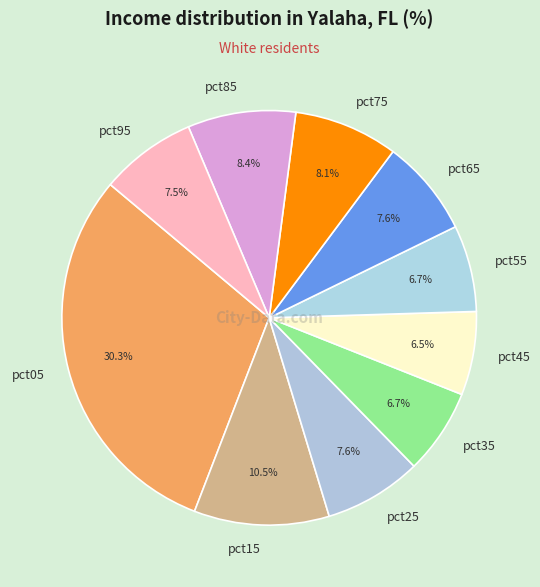

To the nearest percent, what portion does pct35 represent?

7%